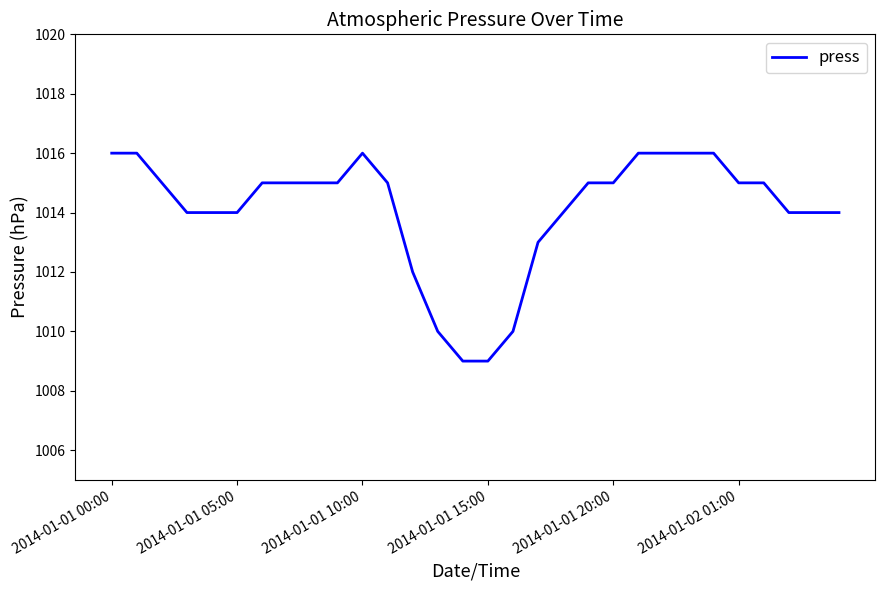

What is the difference between the maximum and minimum values?

7